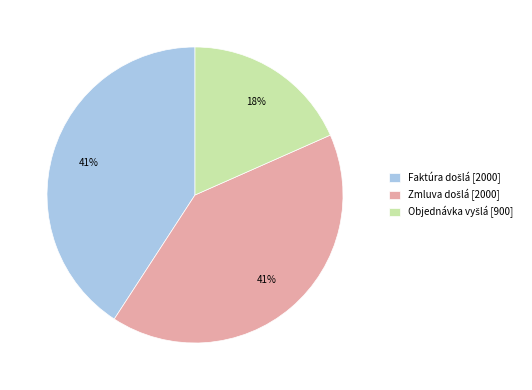

Is there a majority slice in this chart?

No